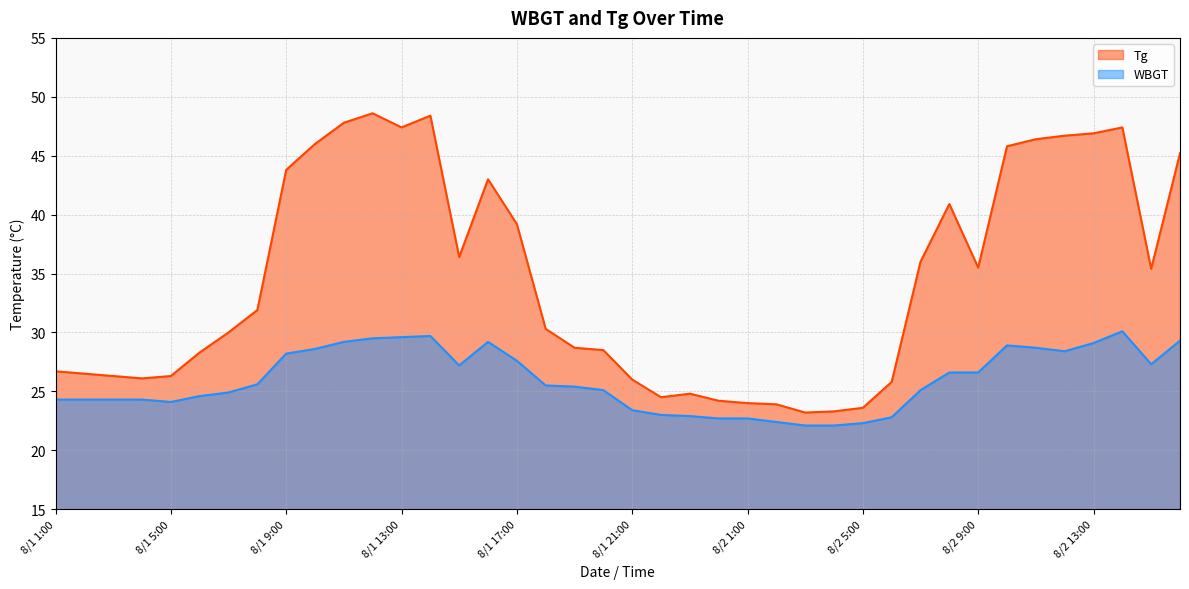

At which label does Tg reach its minimum?

8/2 3:00